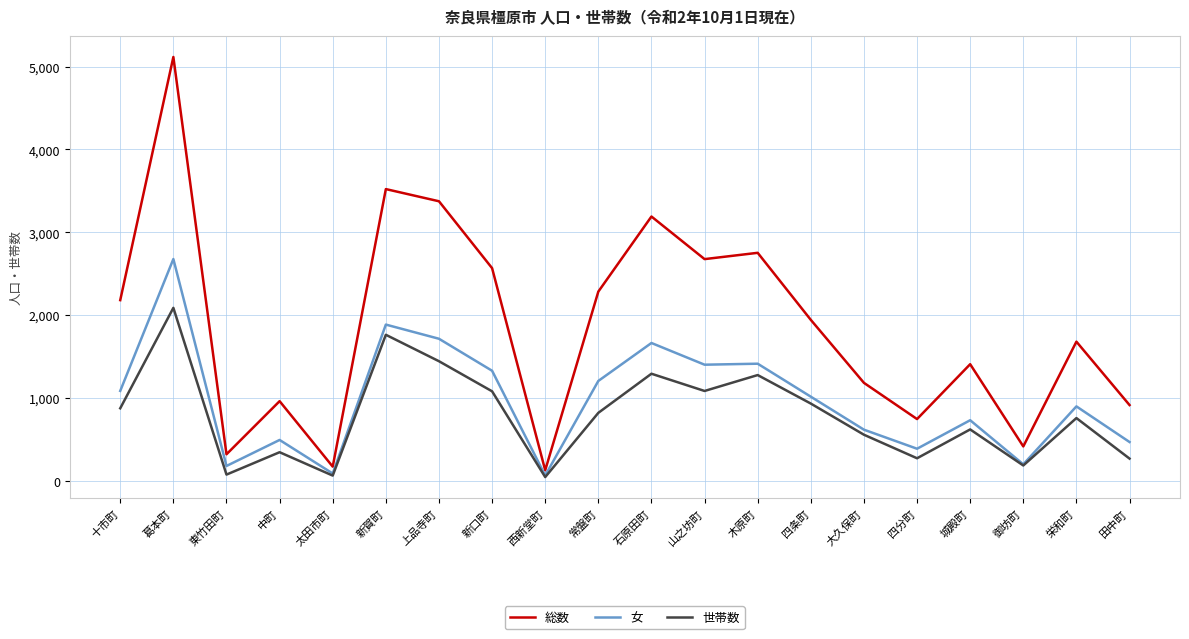

What are all the series names shown in the legend?

総数, 女, 世帯数